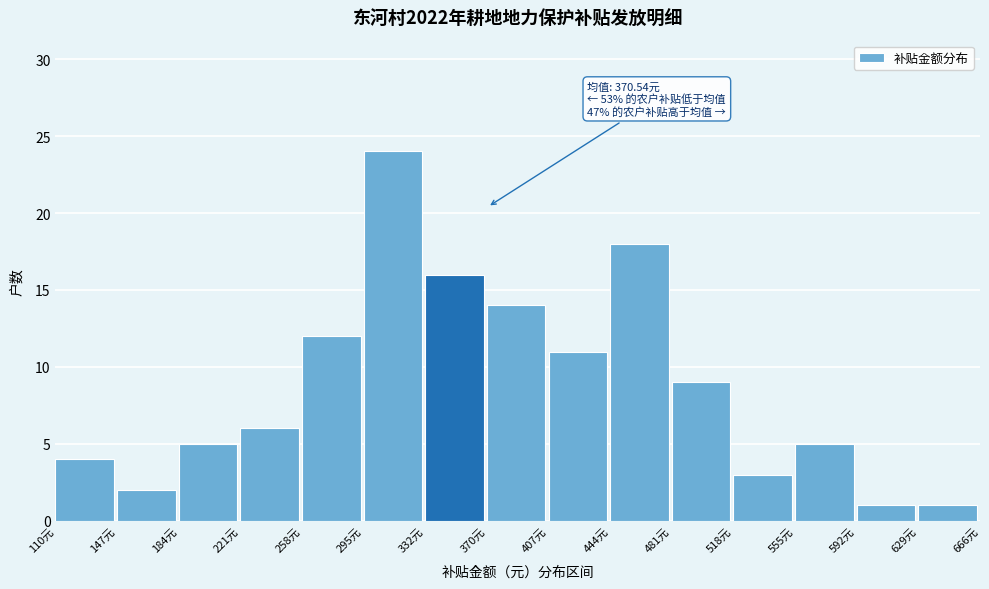

Which range on the x-axis has the tallest bar?

295 to 335